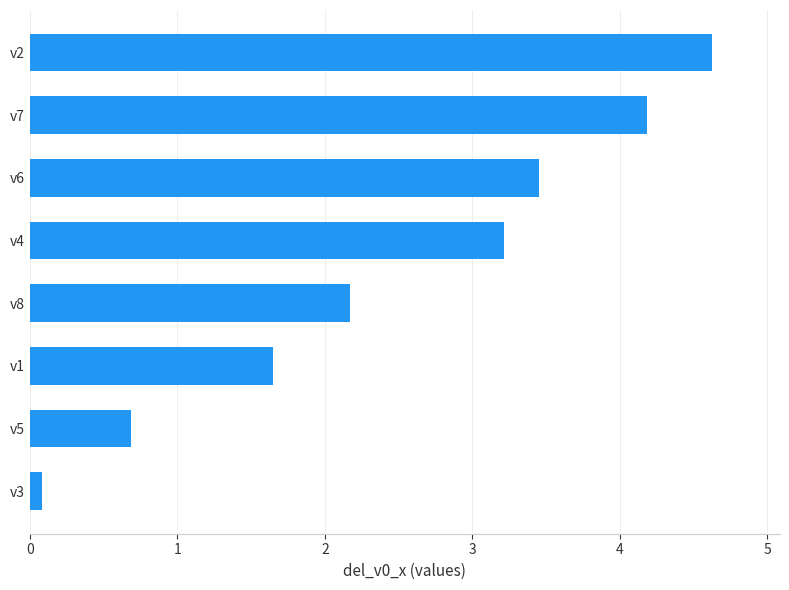

Reading bottom to top, list all the values displayed in this chart.

0.1	0.7	1.6	2.2	3.2	3.5	4.2	4.6